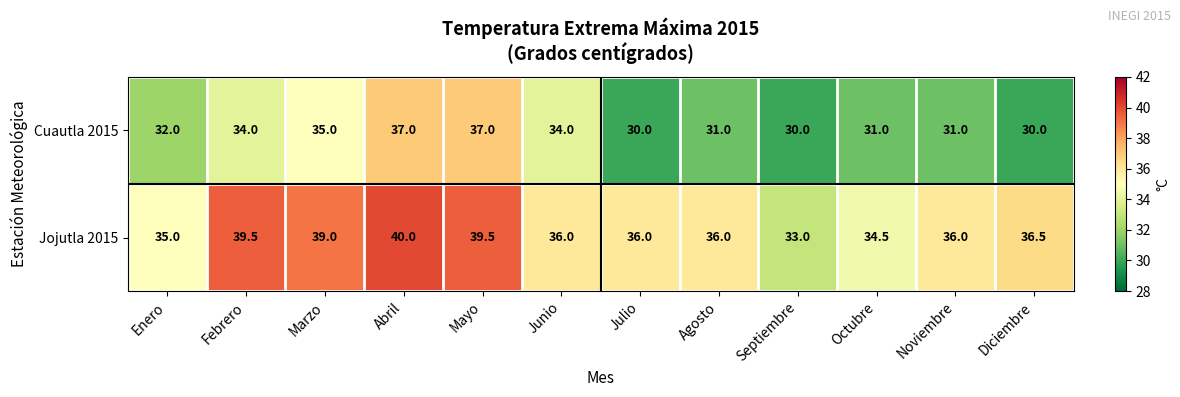

What is the minimum value for Cuautla 2015?

30.0